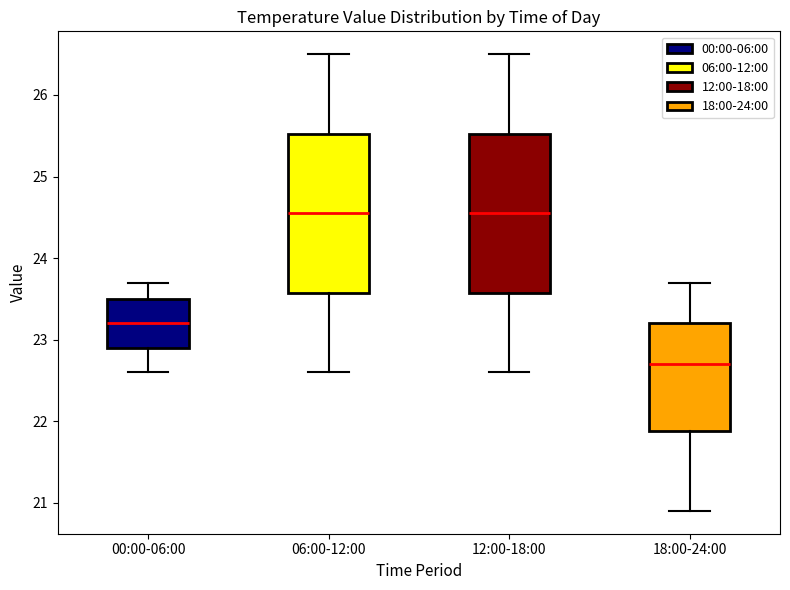

Which box's median line is the lowest?

18:00-24:00